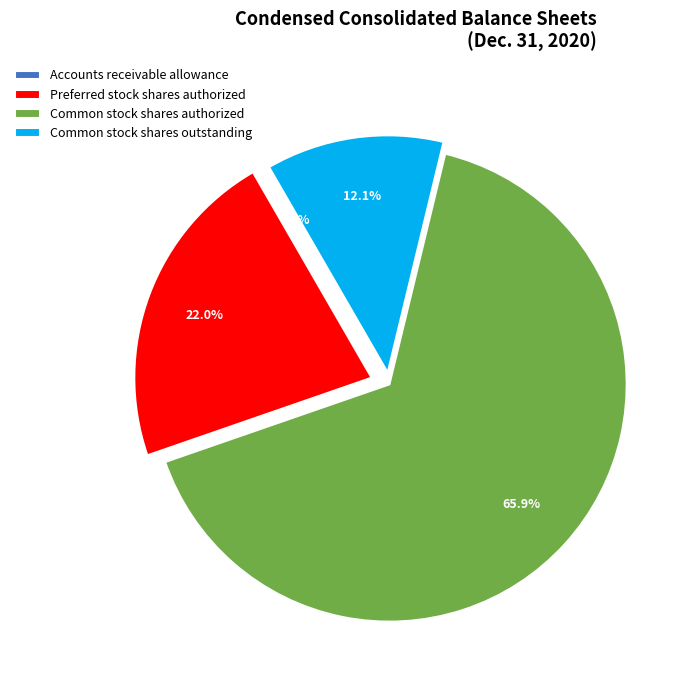

To the nearest percent, what is the average slice percentage?

25%